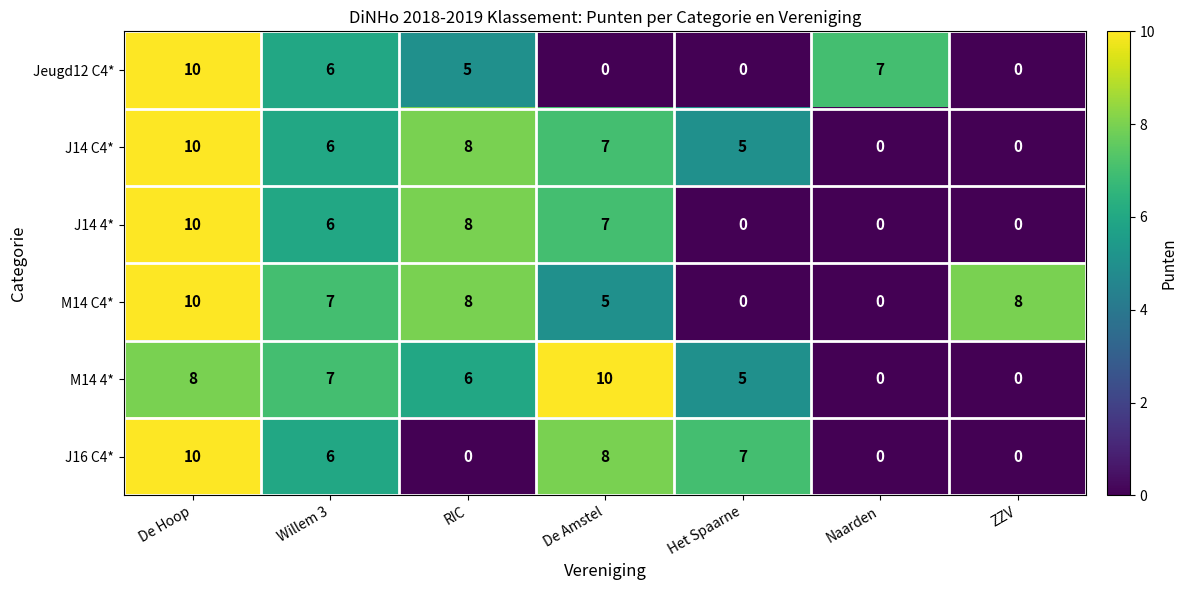

What is the maximum value shown in the chart?

10